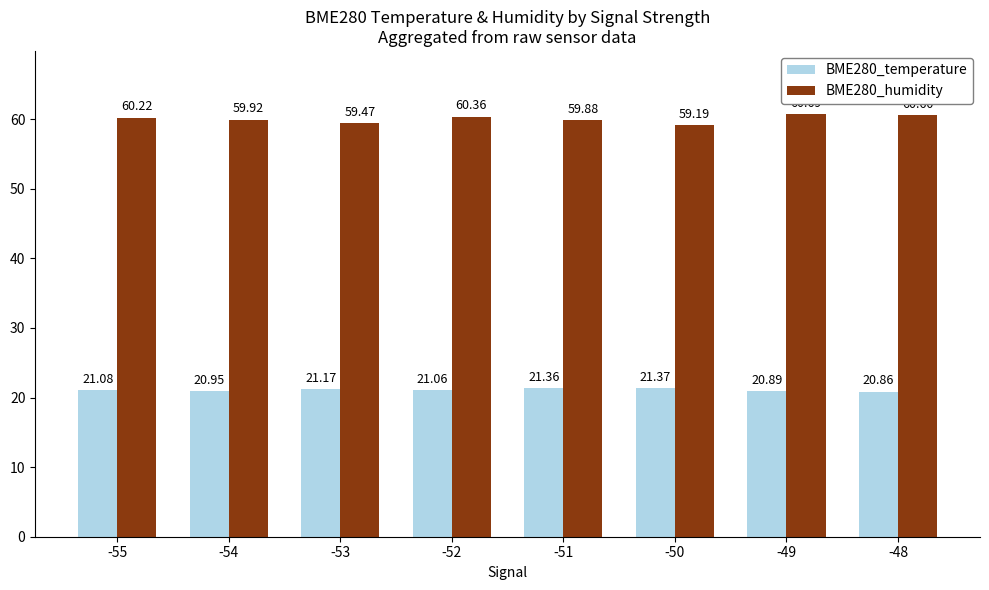

At which category is the sum across all series the highest?

-49